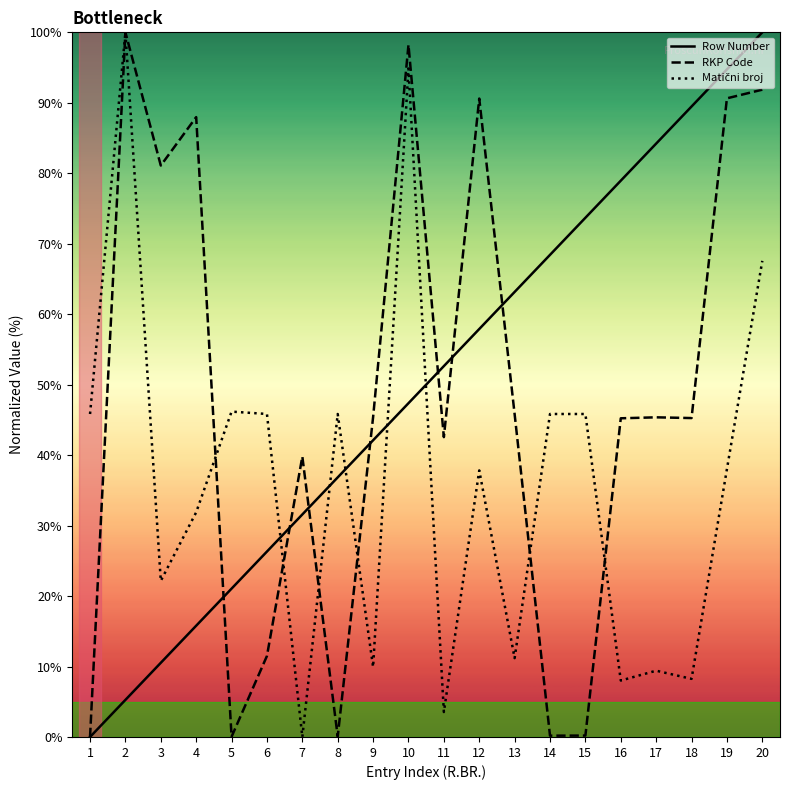

What is the total value across all series at 16?

132.2